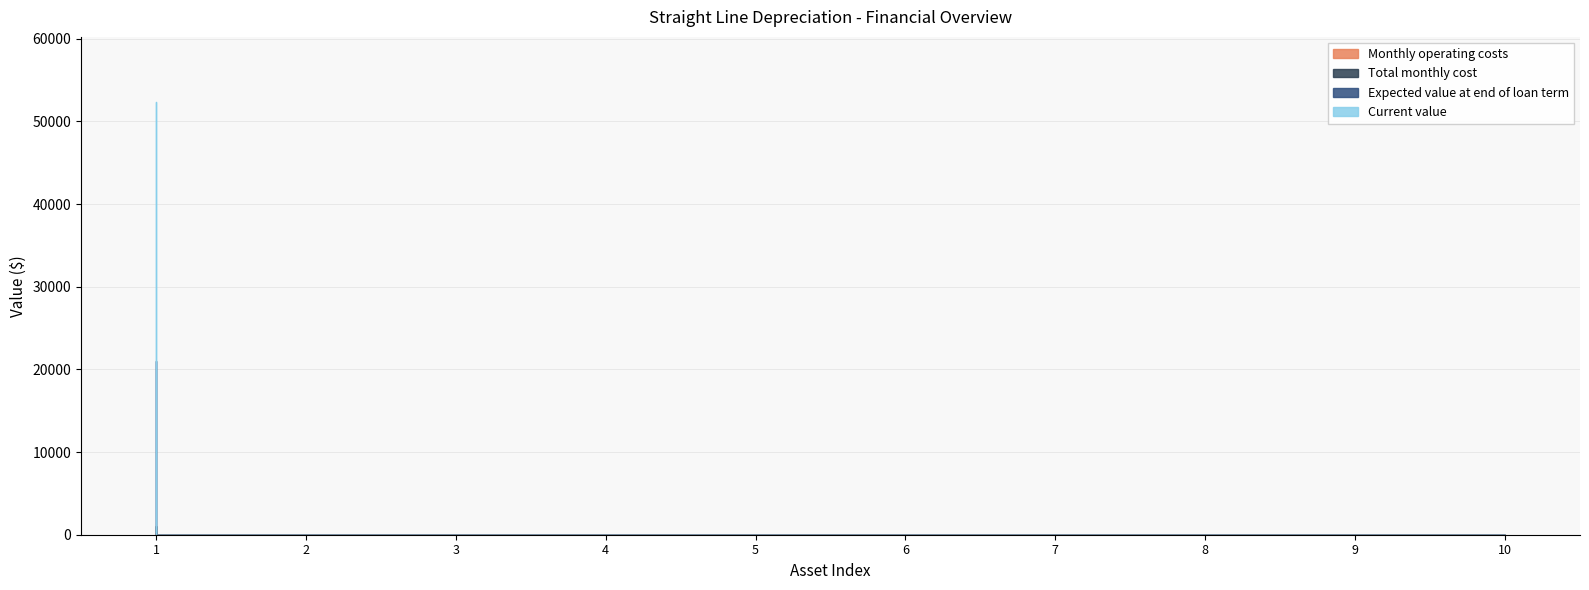

Which series has the largest range (max minus min)?

Current value